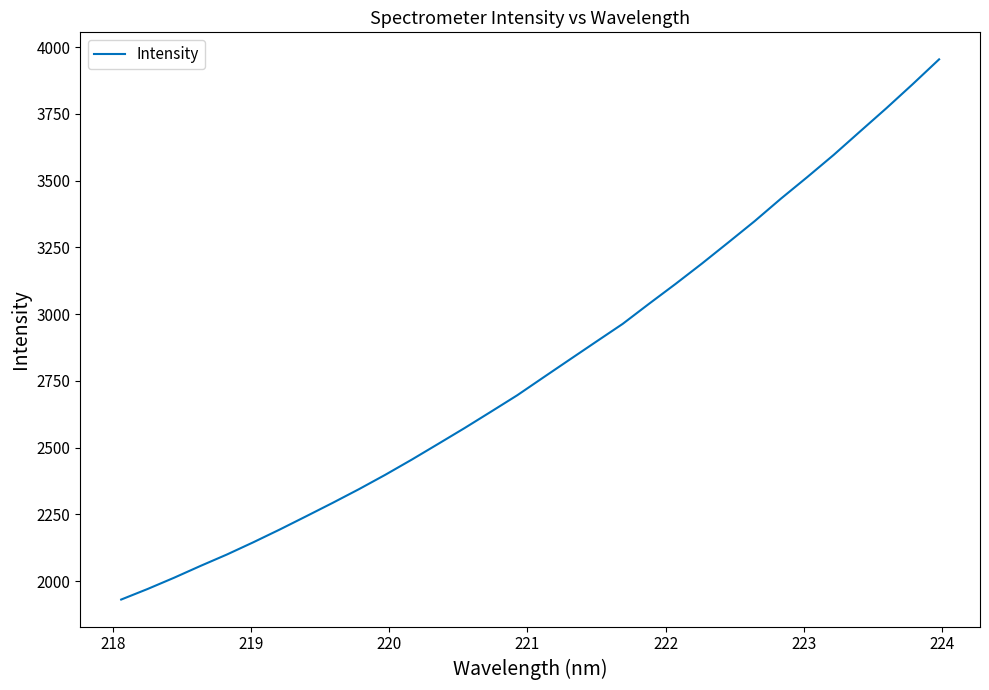

What is the smallest value displayed?

1930.8